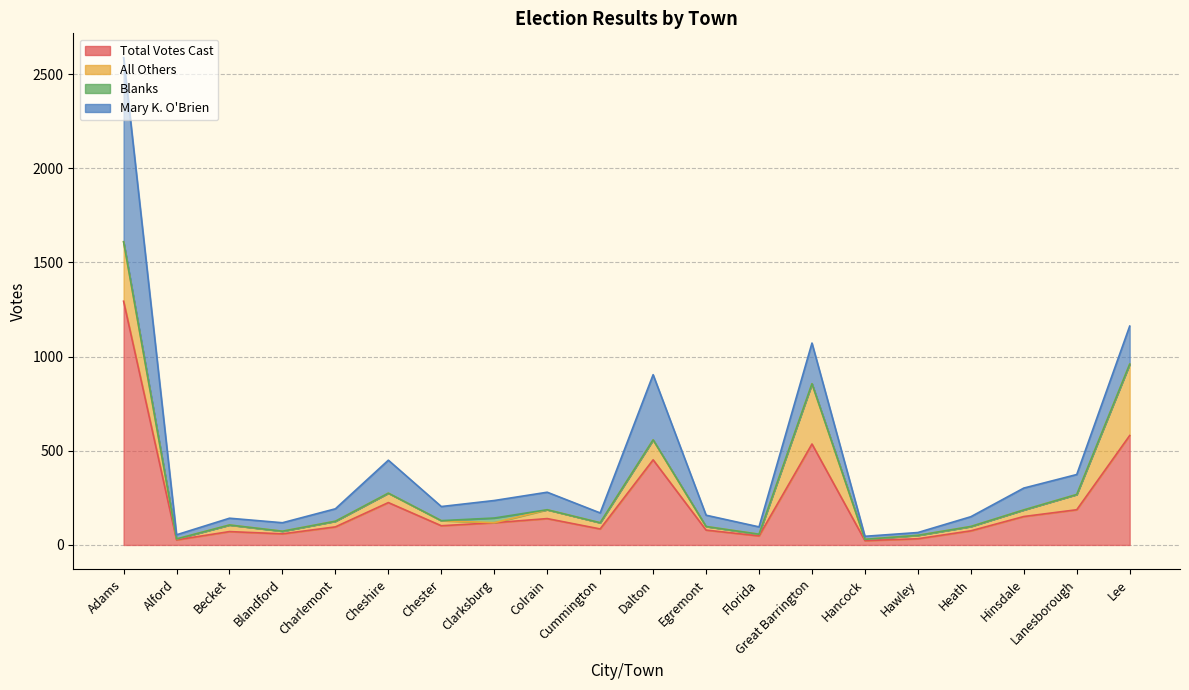

True or false: All Others and Total Votes Cast cross at least once.

False